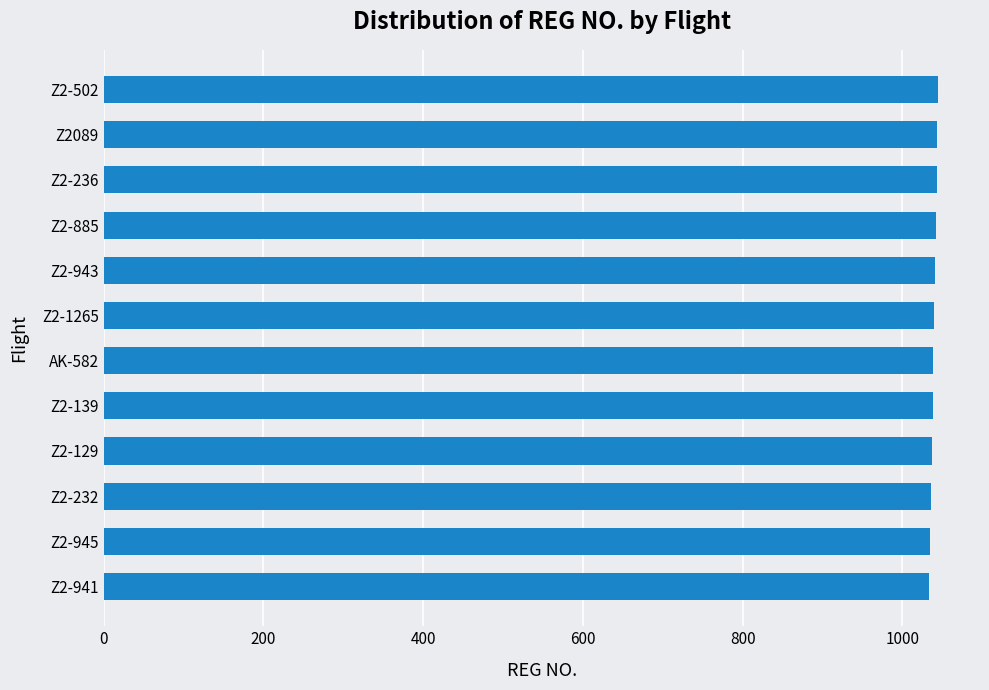

Is it true that the value at Z2-943 is 580?

False